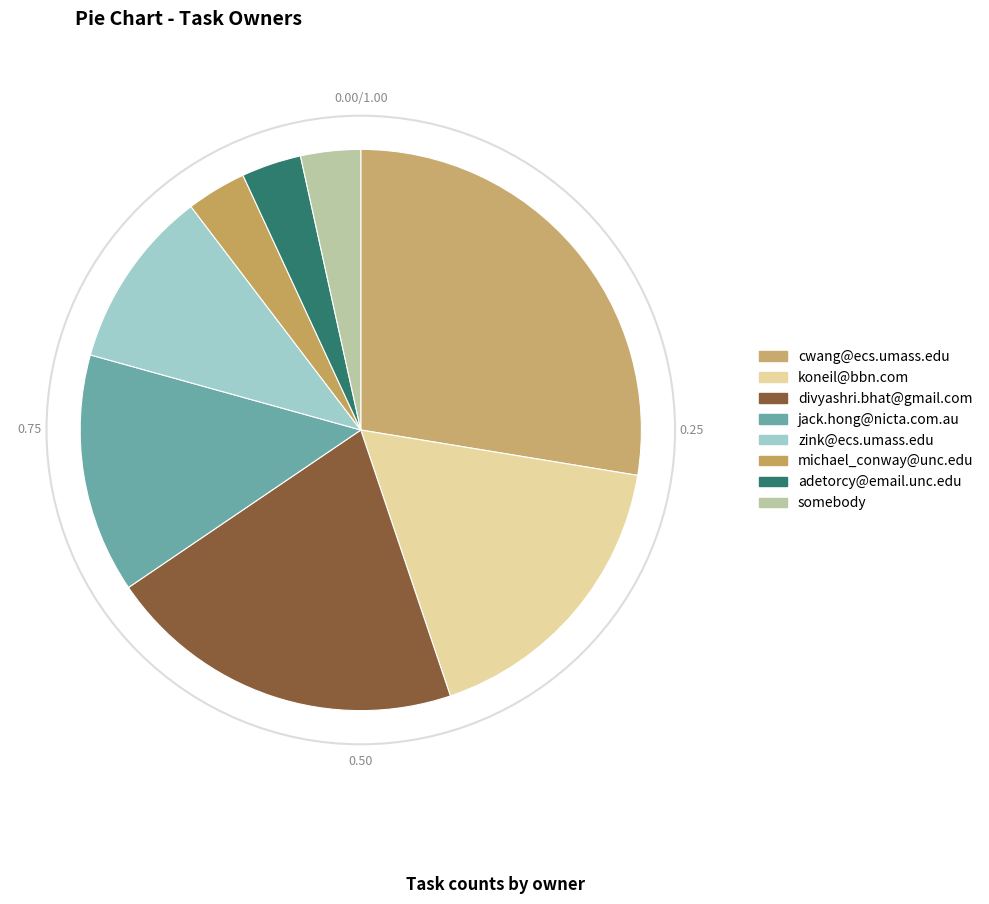

Which category has the smallest portion of the pie?

michael_conway@unc.edu